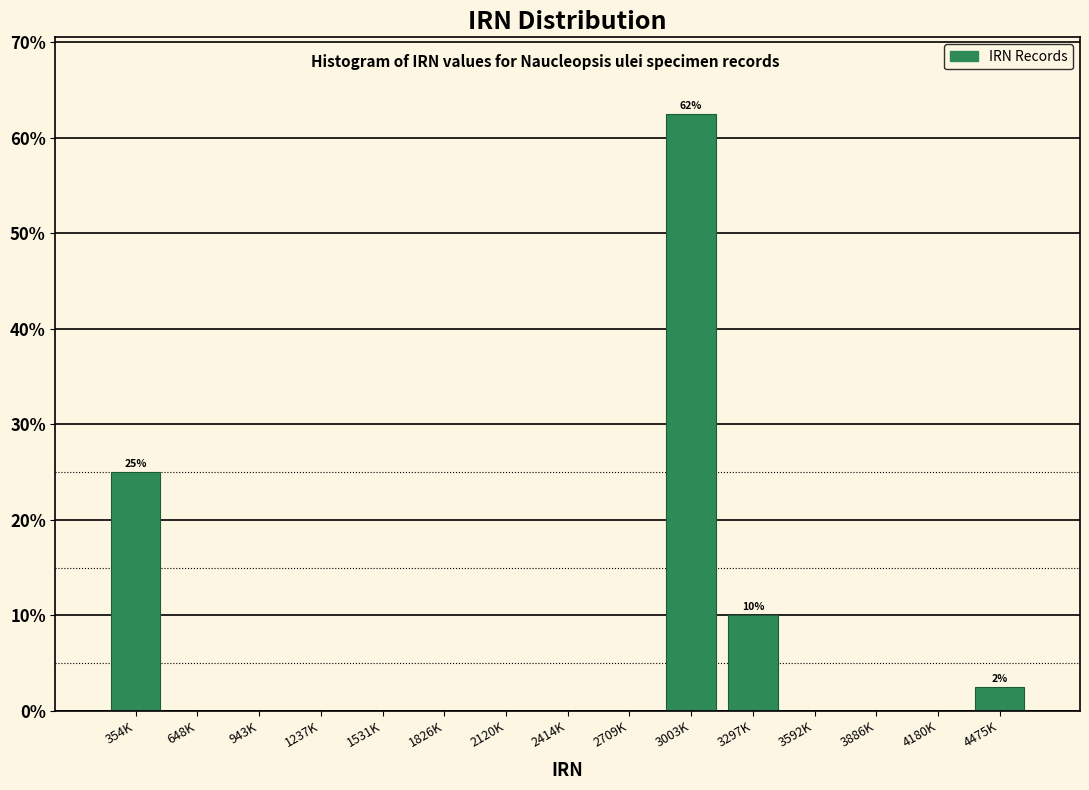

Reading left to right, extract all data points from this chart.

354K=25.0	648K=0.0	943K=0.0	1237K=0.0	1531K=0.0	1826K=0.0	2120K=0.0	2414K=0.0	2709K=0.0	3003K=62.5	3297K=10.0	3592K=0.0	3886K=0.0	4180K=0.0	4475K=2.5